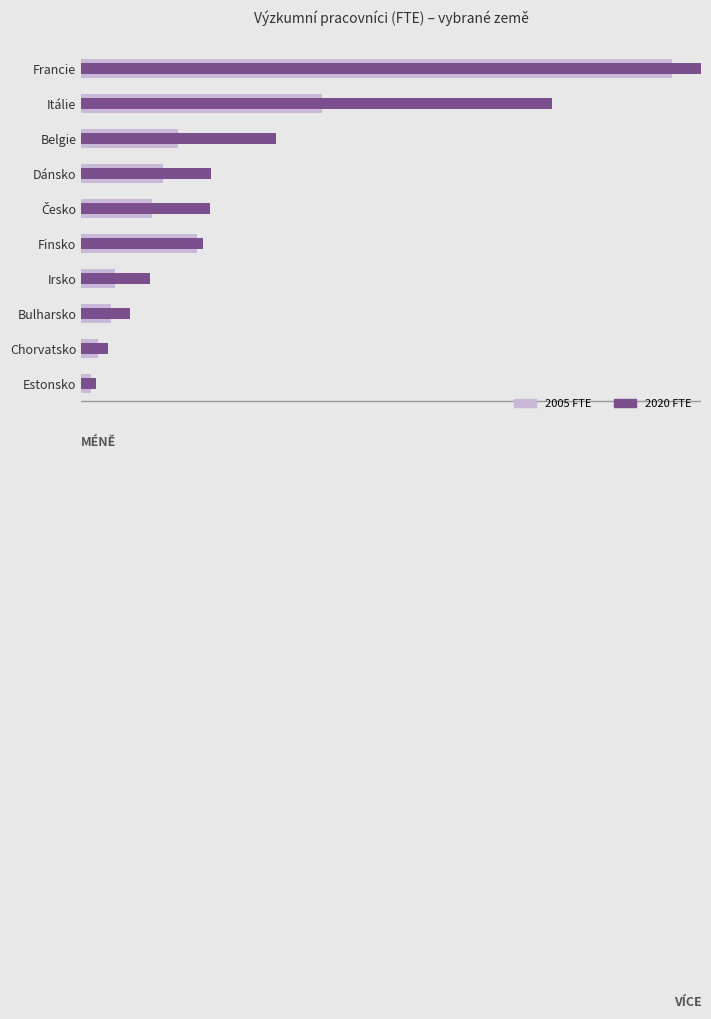

Which series has the largest total across all categories?

2020 FTE